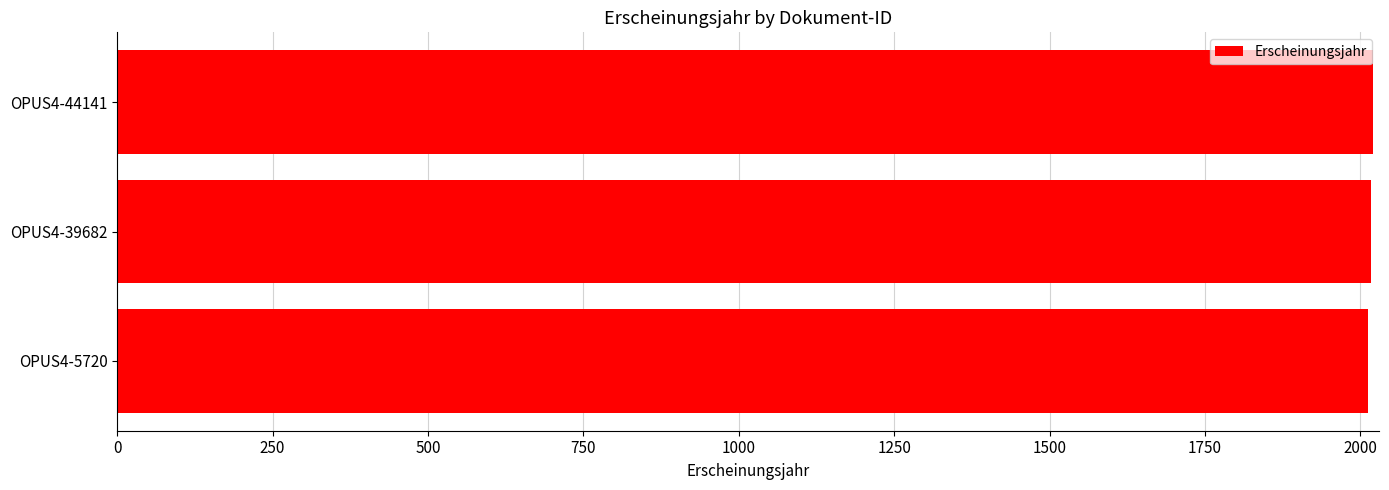

What is the difference between the maximum and minimum values?

8